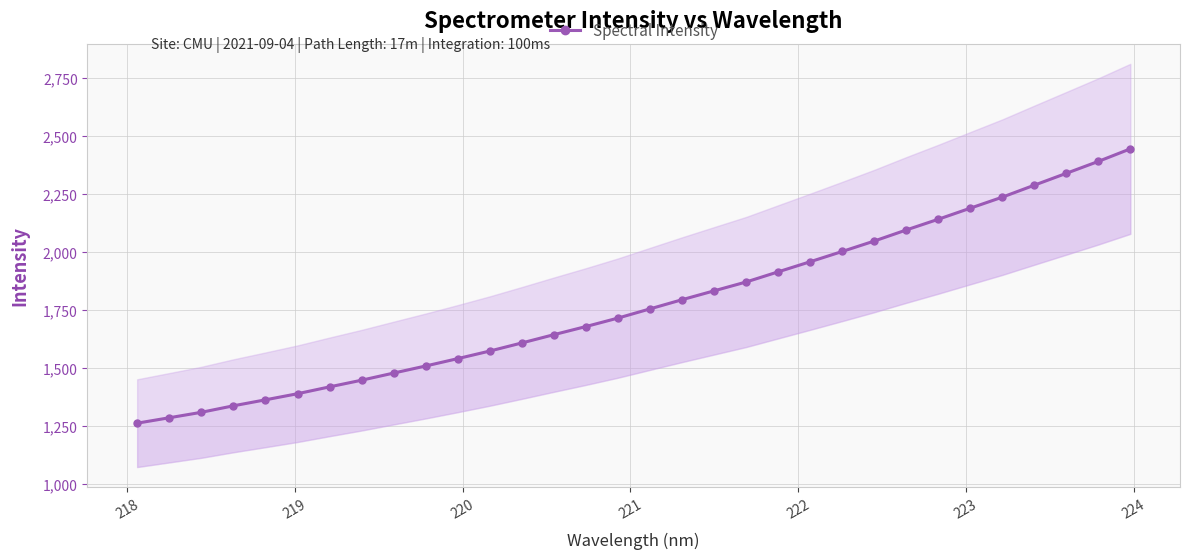

How many lines are shown in the chart?

1